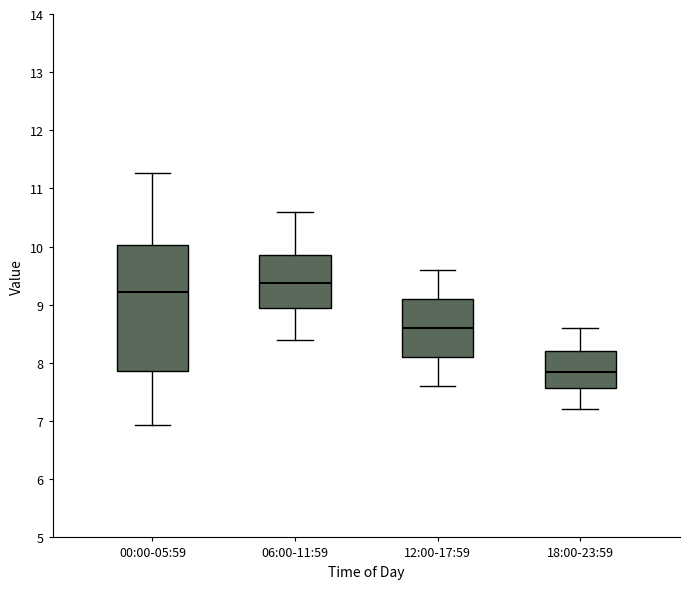

Reading left to right, read every box against the y-axis: the position of its median line, the range the box covers, and the ends of its whiskers. The values are not printed on the chart, so give them approximately, as read against the axis.

00:00-05:59: median 9.2, box 7.9 to 10.0, whiskers 6.9 to 11.3
06:00-11:59: median 9.4, box 8.9 to 9.9, whiskers 8.4 to 10.6
12:00-17:59: median 8.6, box 8.1 to 9.1, whiskers 7.6 to 9.6
18:00-23:59: median 7.9, box 7.6 to 8.2, whiskers 7.2 to 8.6